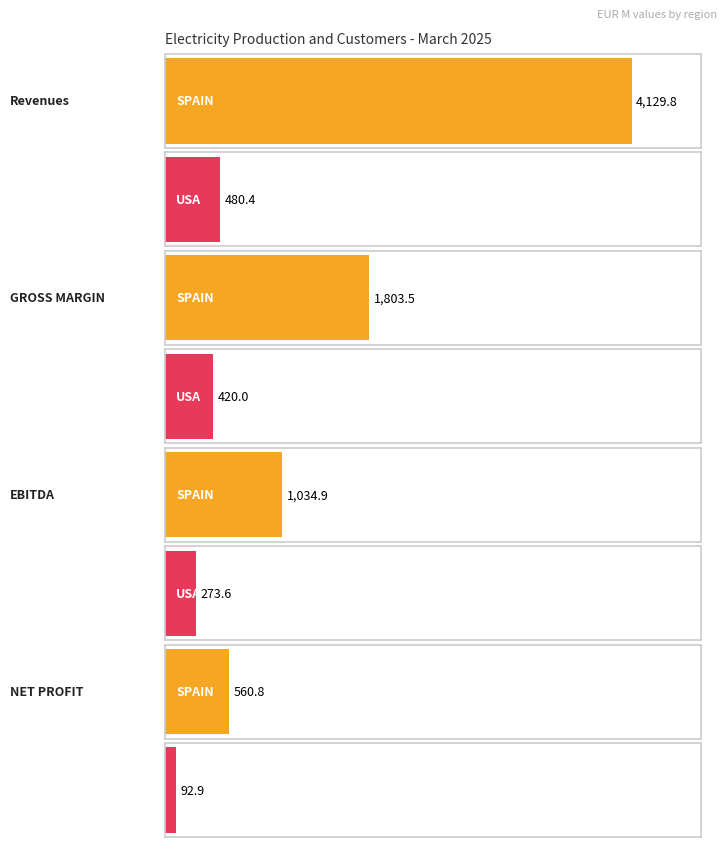

True or false: UK has a value of 339.5 at NET PROFIT.

False